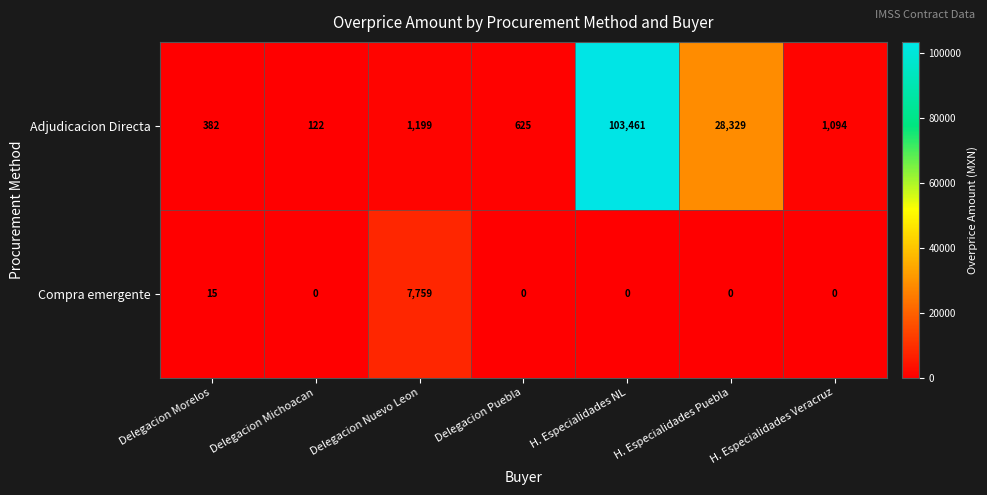

What value does the Compra emergente series have at Delegacion Nuevo Leon?

7759